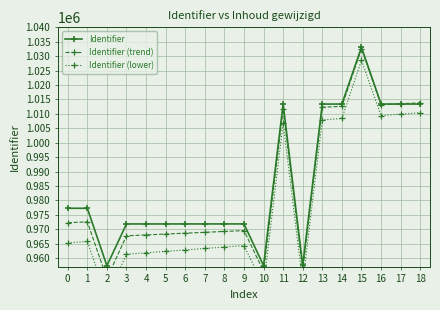

How many values in the Identifier series exceed 971855?

9